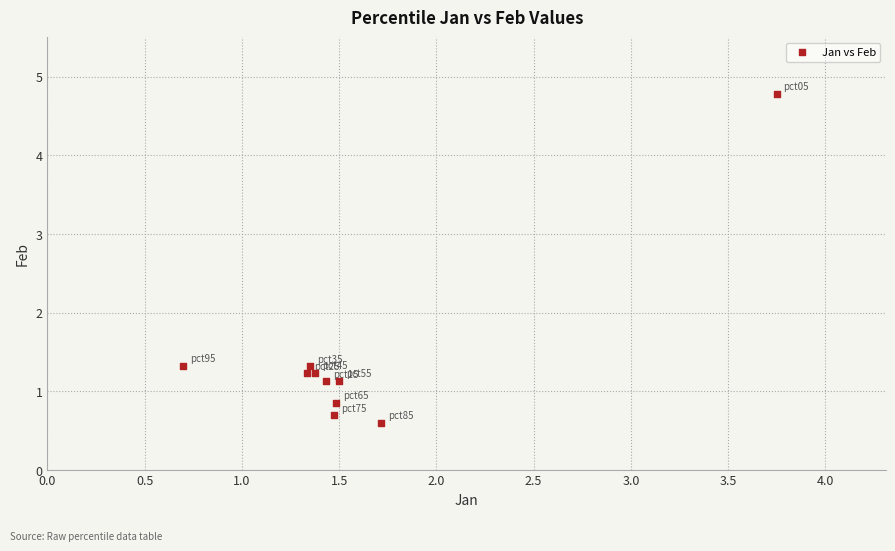

What is the average X value?

1.6